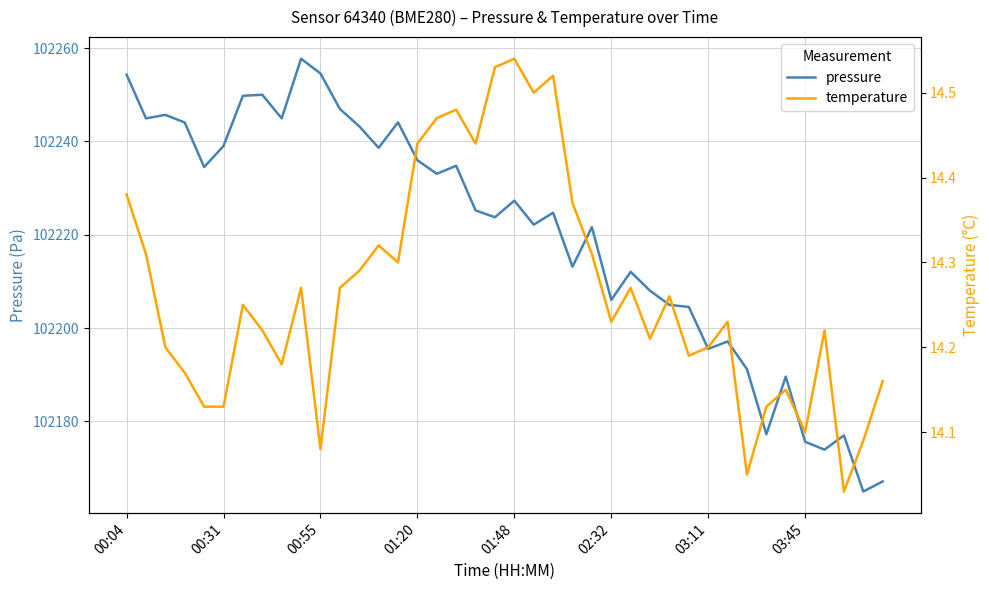

Does the chart display data point markers on the line(s)?

No